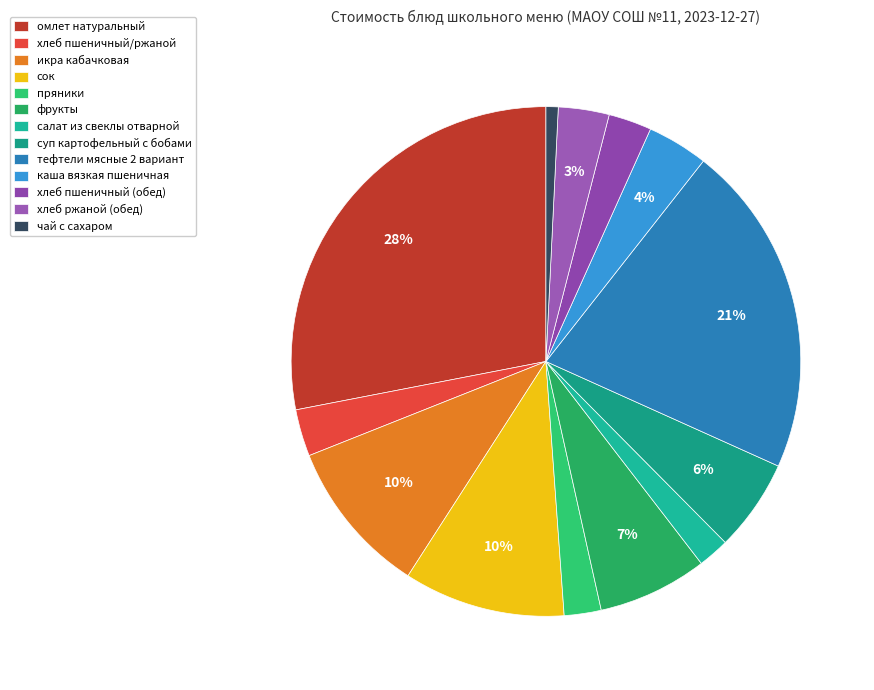

How many slices are in this pie chart?

13